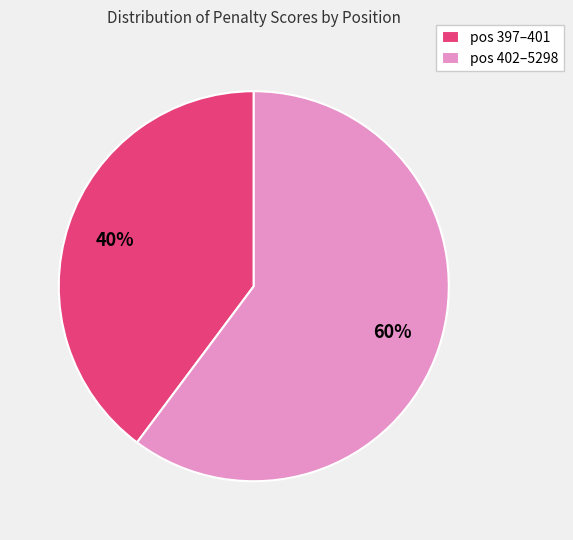

Is the sum of pos 397–401 and pos 402–5298 greater than half?

Yes